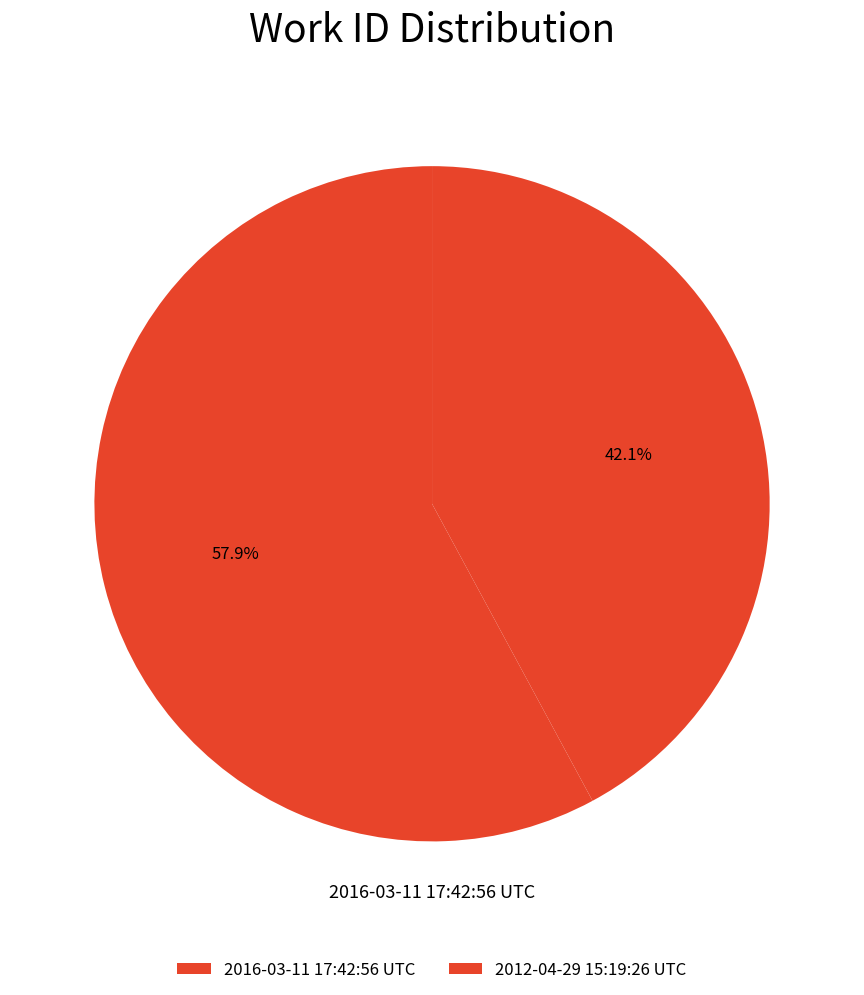

True or false: 2012-04-29 15:19:26 UTC accounts for 33% of the total.

False